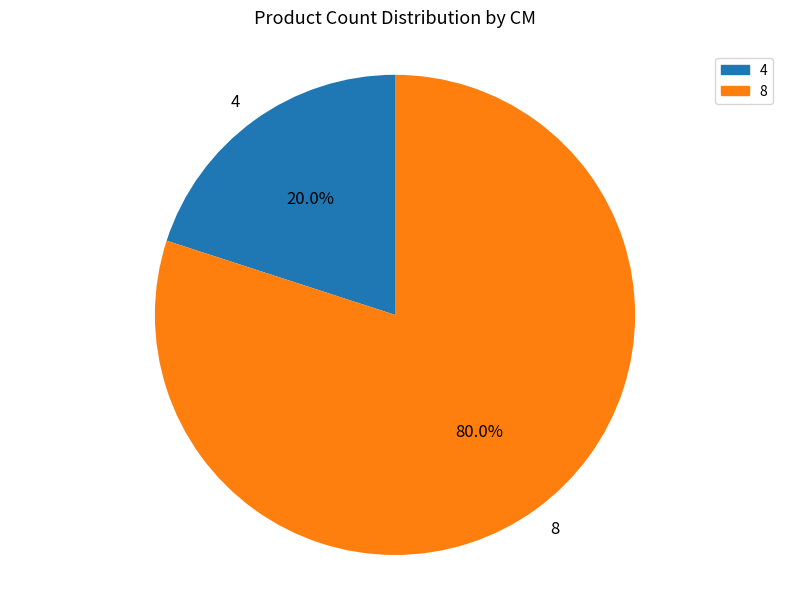

Which slice is the smallest?

4